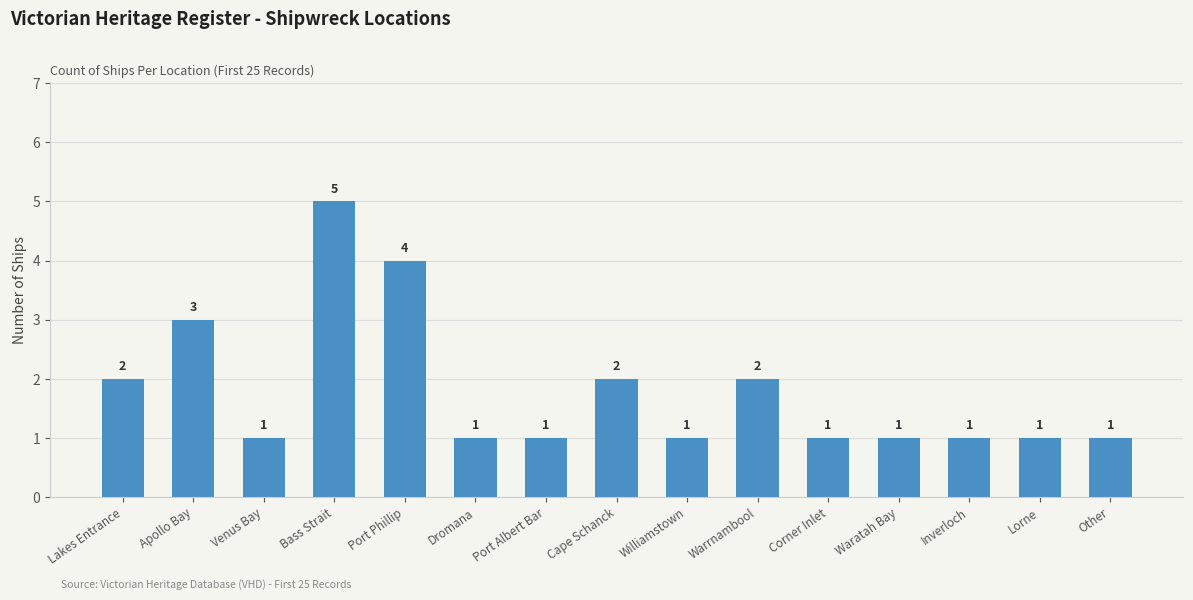

What is the sum of all values?

27